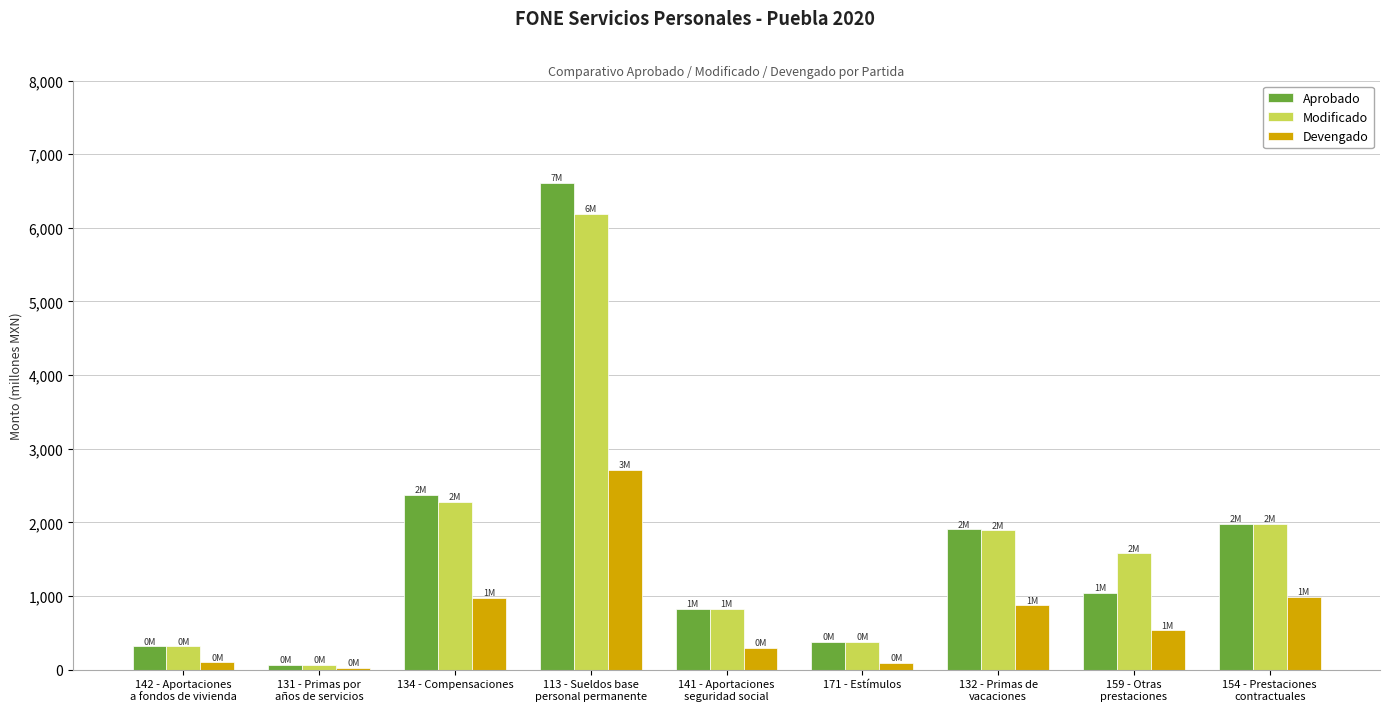

At which label does Modificado first exceed 1578?

134 - Compensaciones